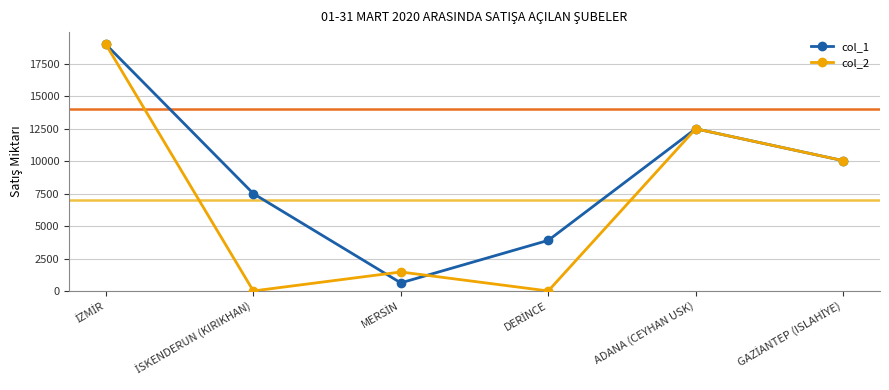

What is the sum of all col_2 values?

43006